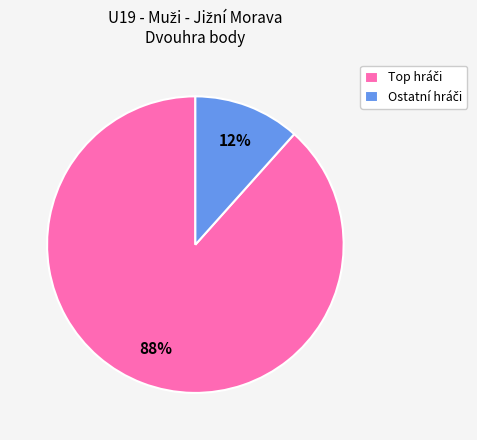

To the nearest percent, what is the average slice percentage?

50%